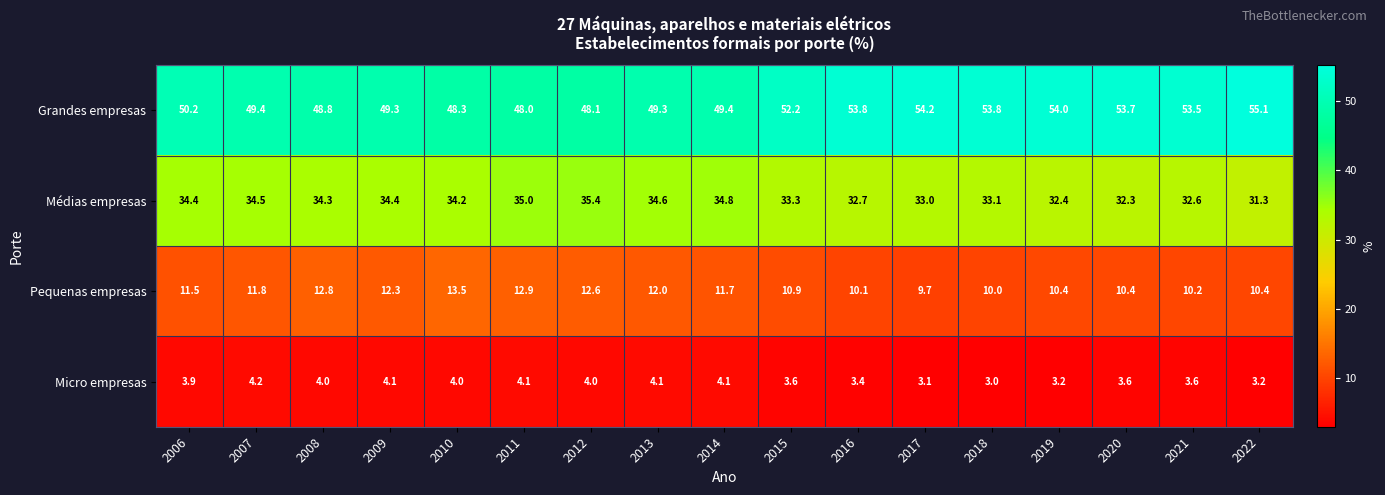

What is the difference between the maximum and minimum values in the Médias empresas series?

4.1